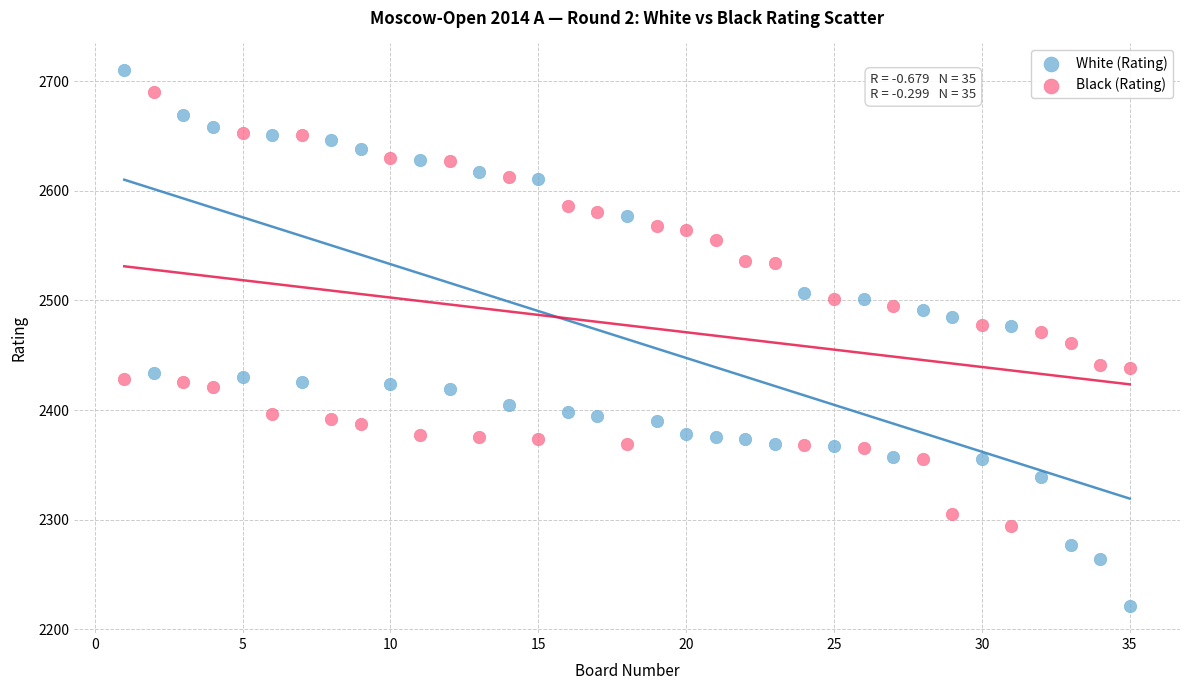

What is the X range (max minus min) for the scatter plot?

34